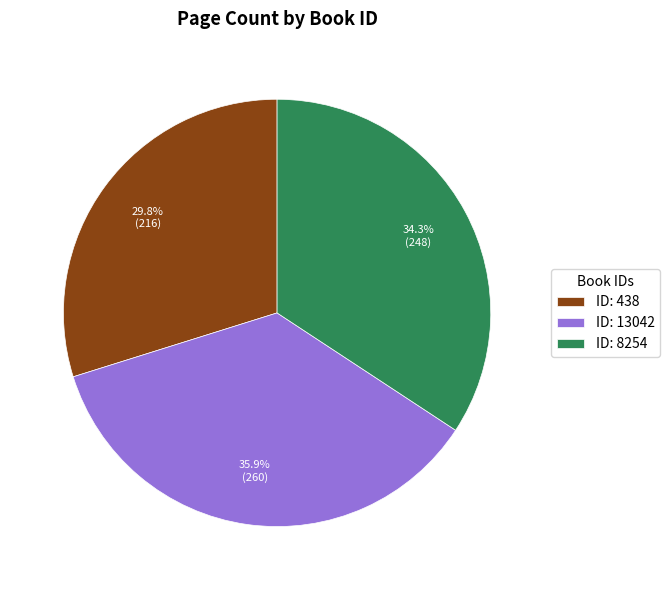

What is the smallest slice in the pie chart?

ID: 438